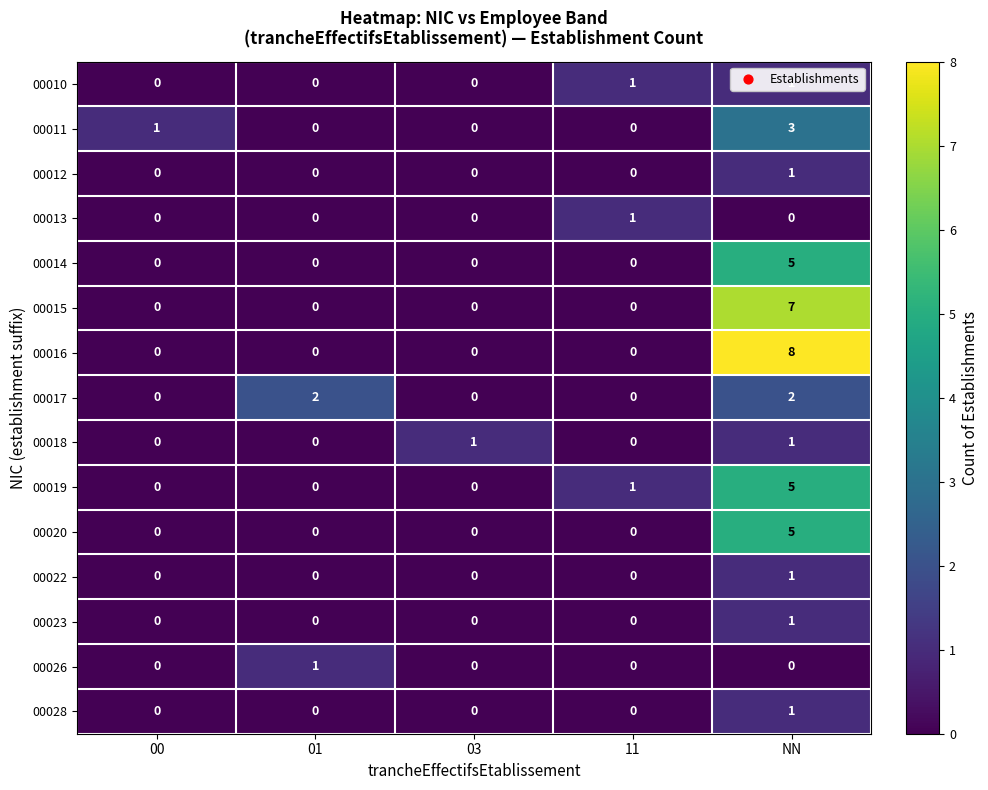

Count the 00022 values in the range 0 to 1.

5